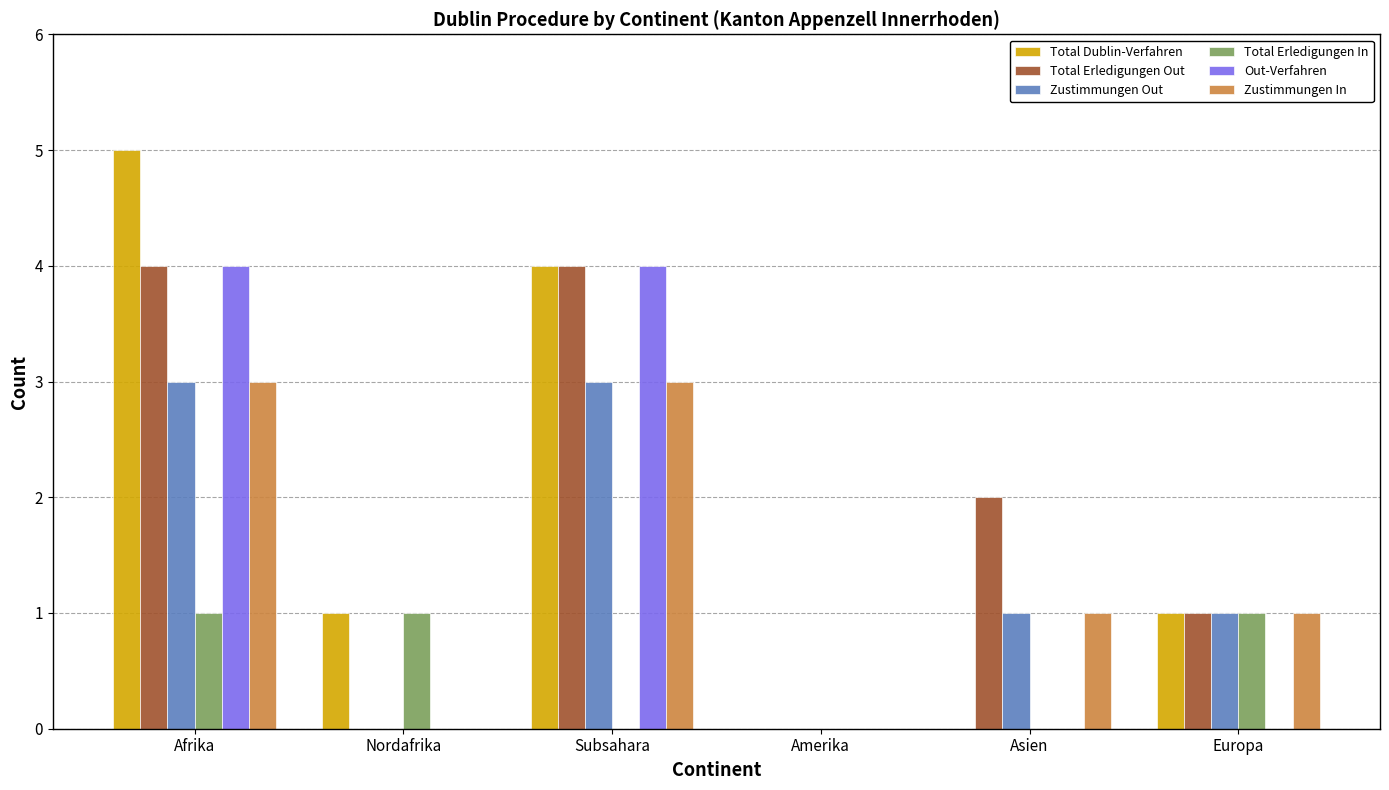

At which category is the sum across all series the highest?

Afrika